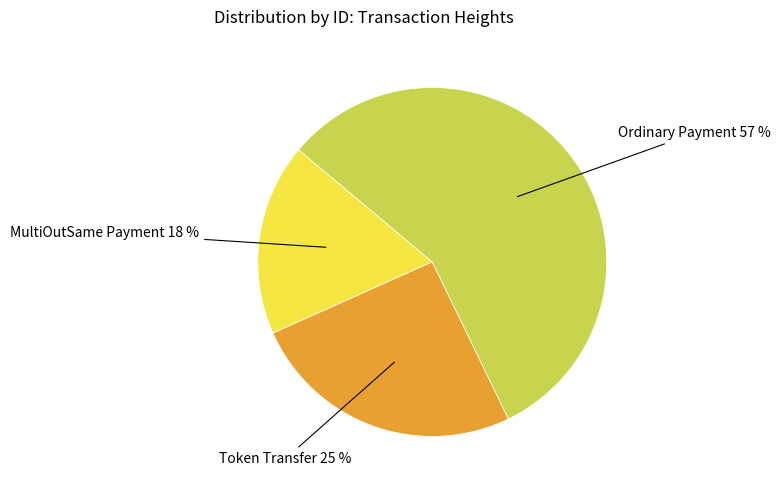

To the nearest percent, what is the difference between the largest and smallest slice percentages?

39%